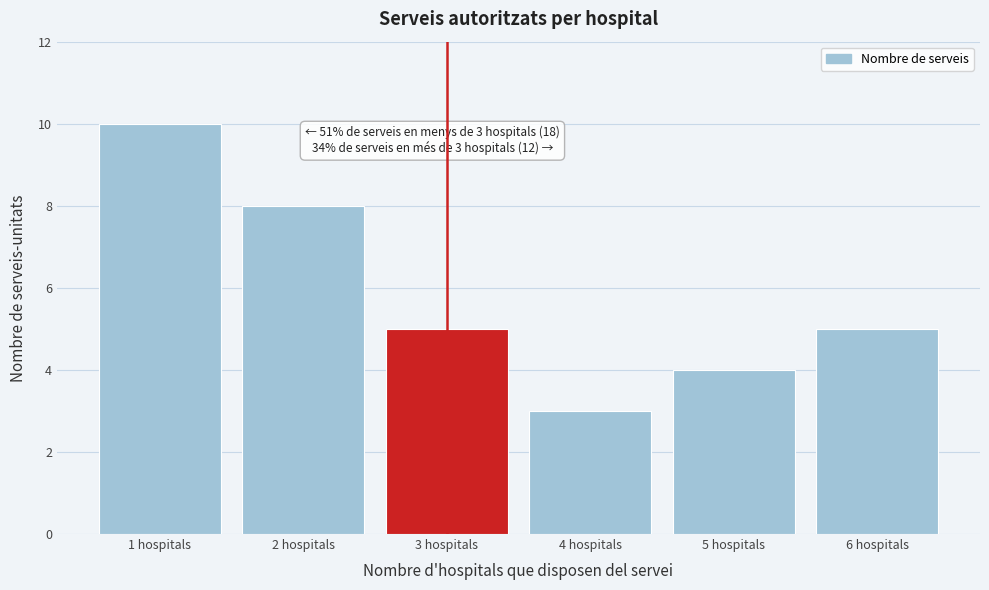

Reading left to right, transcribe all the data shown in this chart.

10	8	5	3	4	5